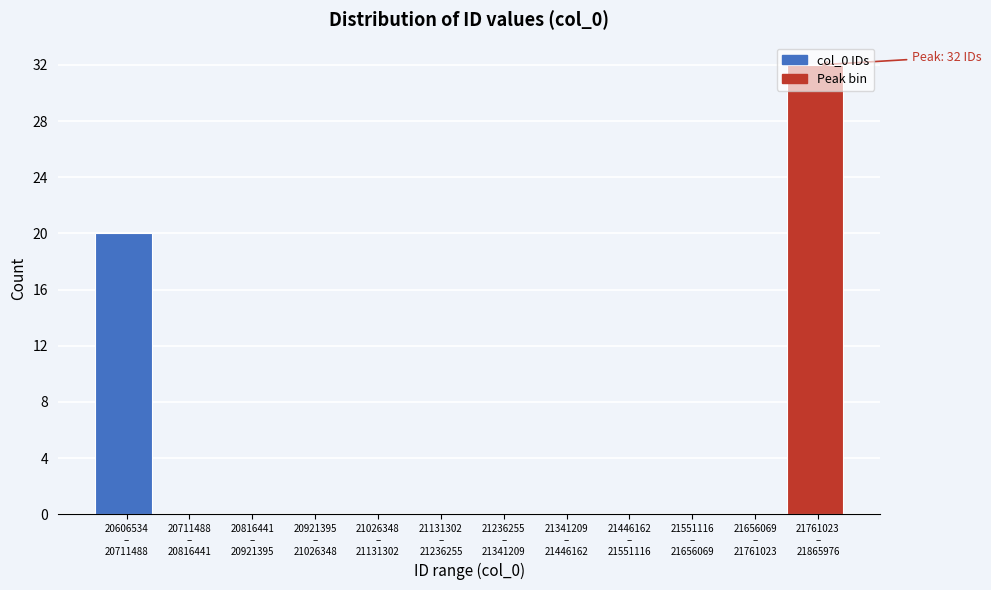

What is the greatest value displayed?

32